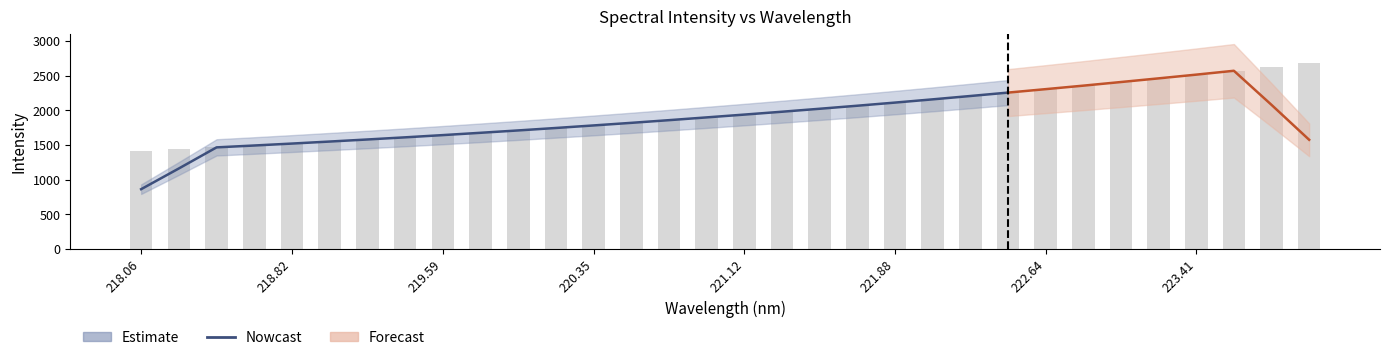

List the labels in order of value, largest first.

223.9802, 223.7895, 223.5987, 223.408, 223.2172, 223.0264, 222.8355, 222.6447, 222.4538, 222.263, 222.0721, 221.8812, 221.6902, 221.4993, 221.3083, 221.1174, 220.9264, 220.7354, 220.5444, 220.3533, 220.1623, 219.9712, 219.7801, 219.589, 219.3979, 219.2067, 219.0156, 218.8244, 218.6332, 218.442, 218.2508, 218.0596